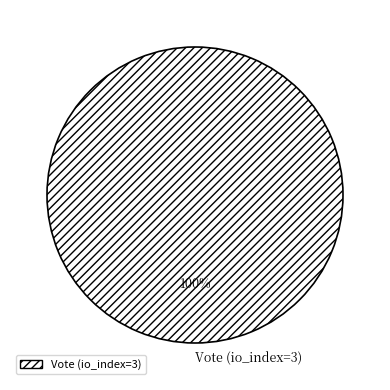

To the nearest percent, what percentage of the pie is Vote (io_index=3)?

100%